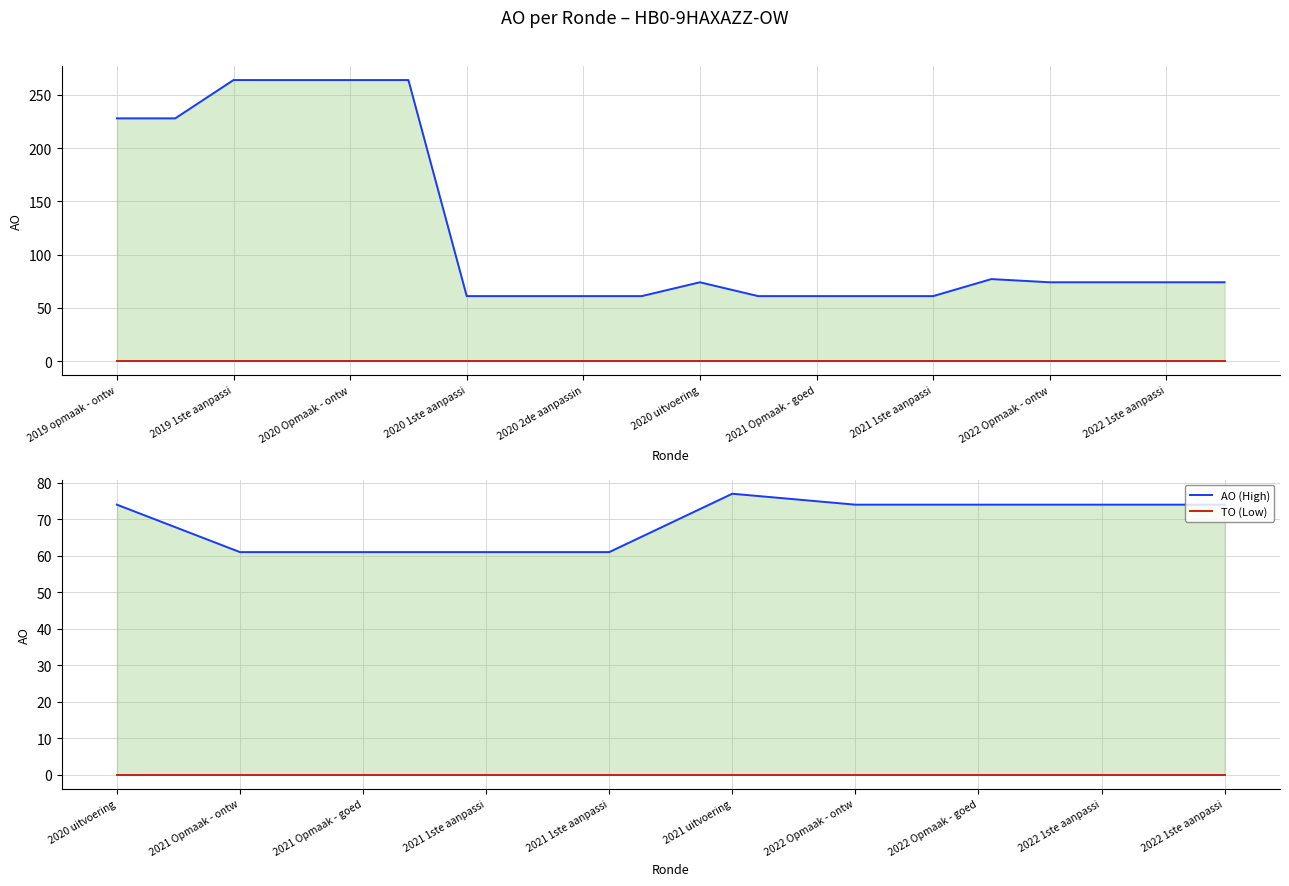

The value of AO (High) at 2021 Opmaak - goed is 96. True or false?

False